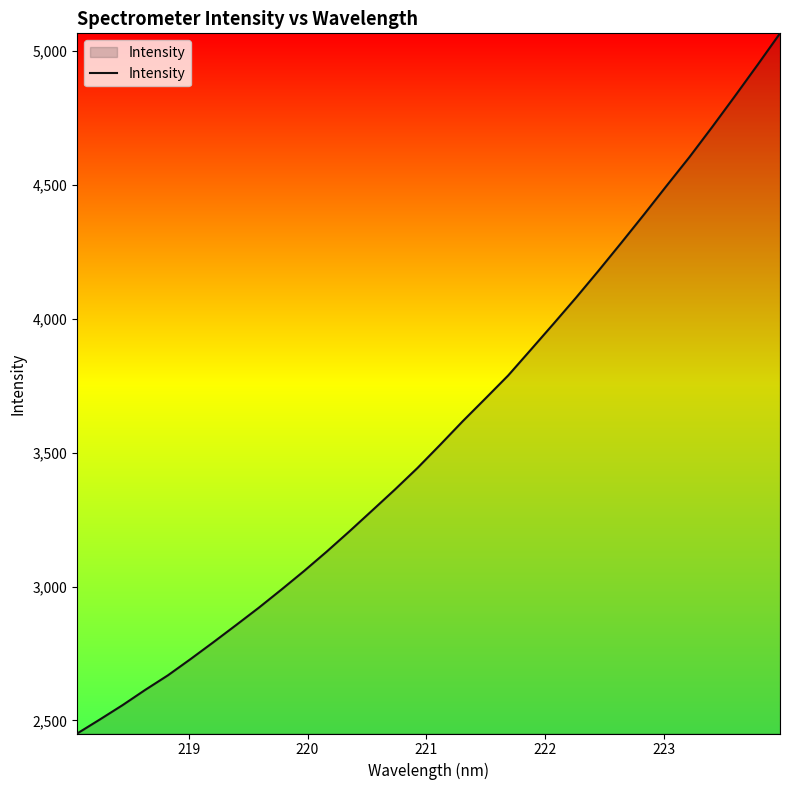

True or false: the data has more than 0 interior local peaks.

False